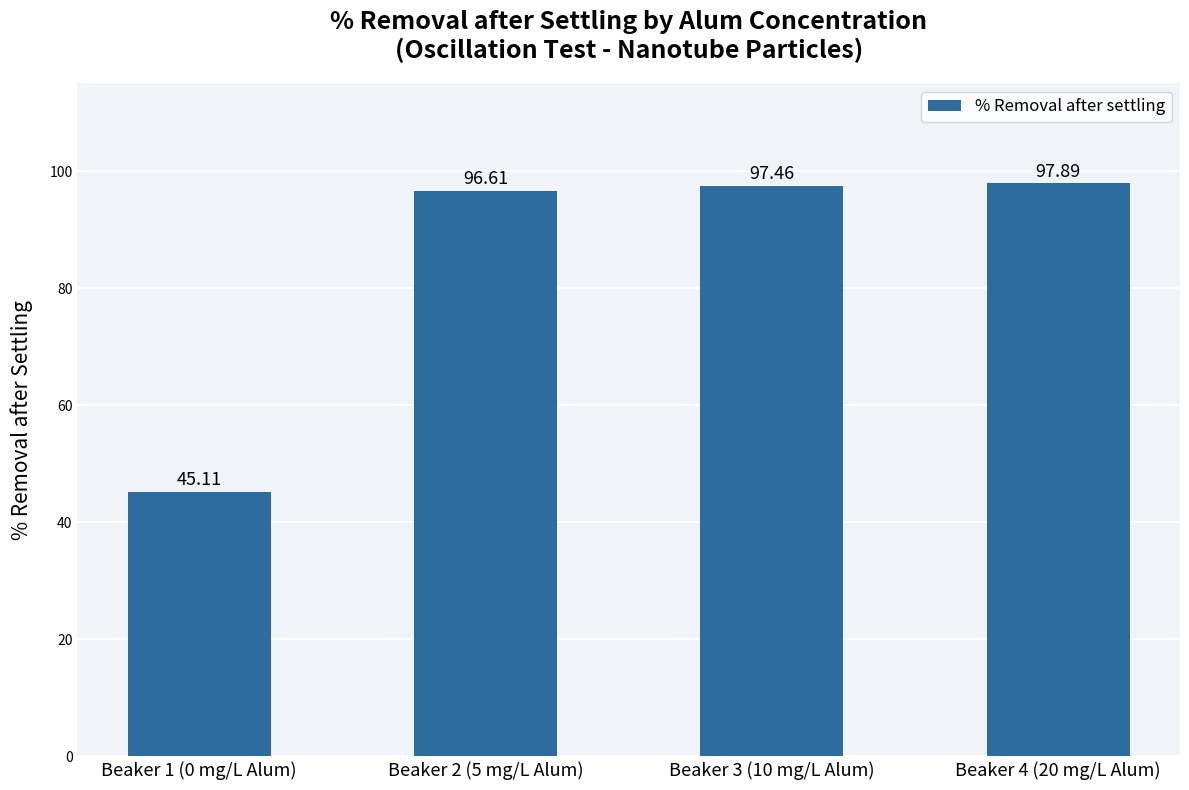

How many bars are there in total?

4